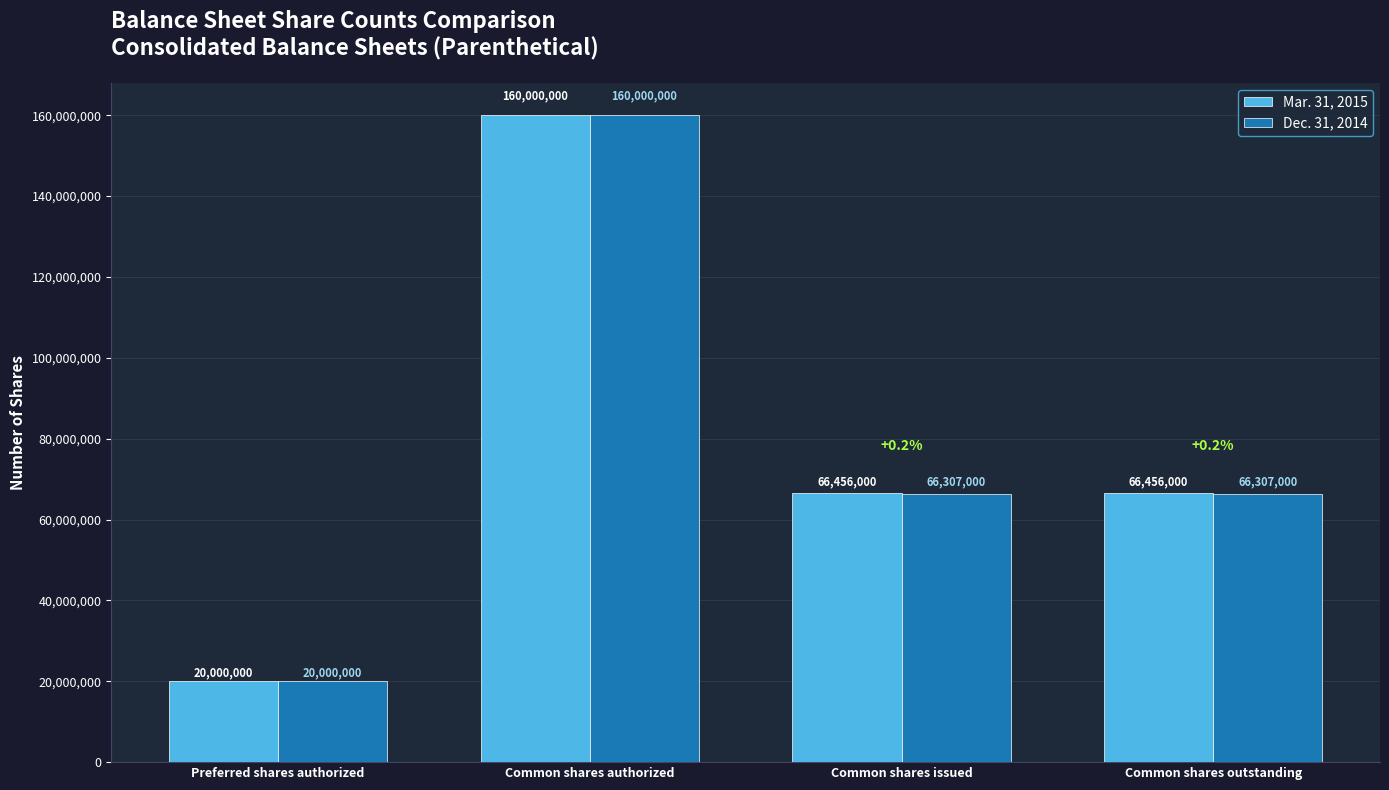

Is it true that Dec. 31, 2014 equals 92287750 at Common shares outstanding?

False